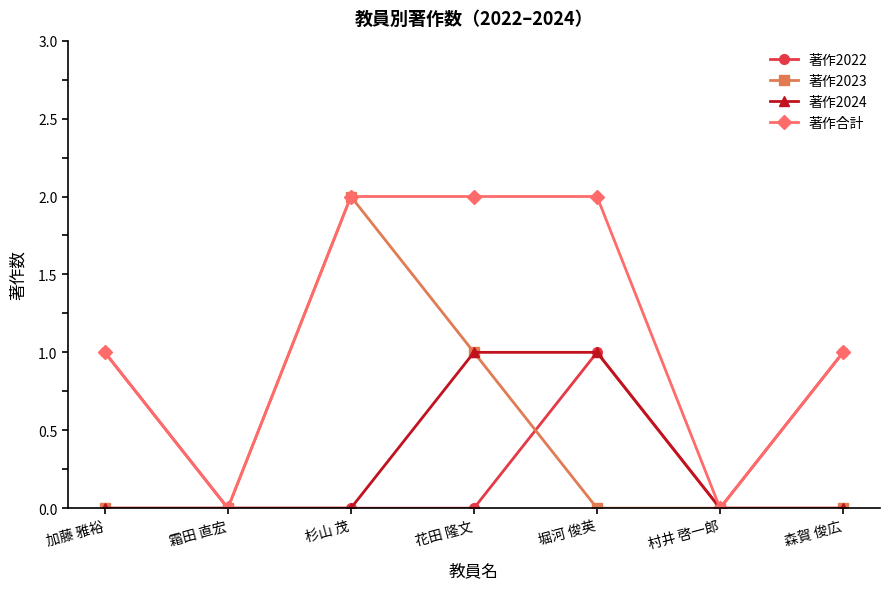

Which series has the largest total across all categories?

著作合計